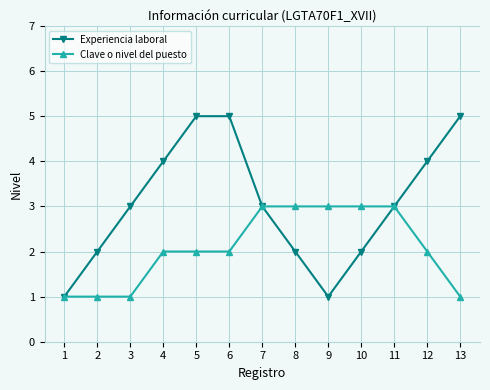

How many data points does each series have?

13